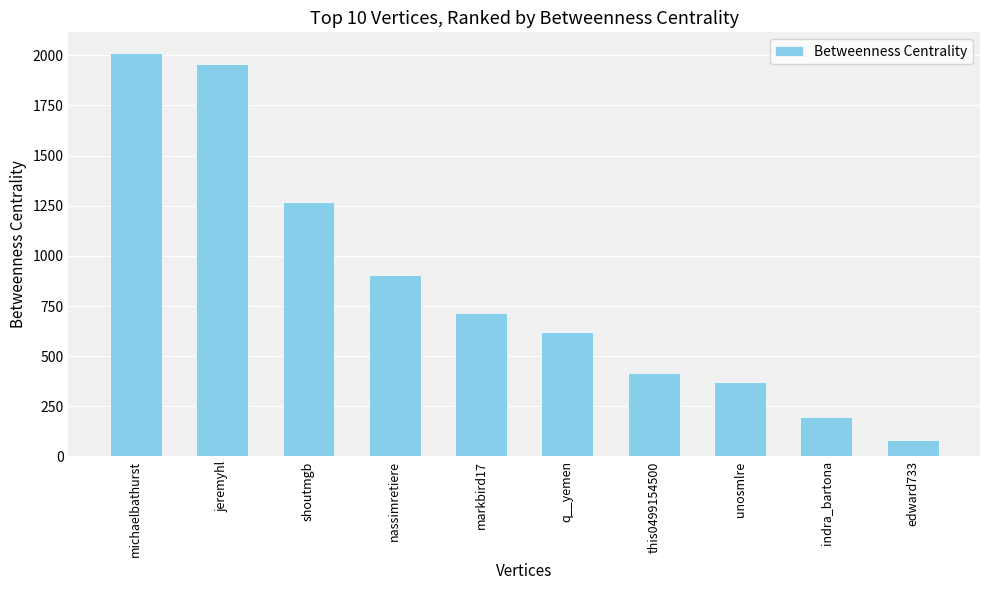

At which label does the data first exceed 714?

michaelbathurst